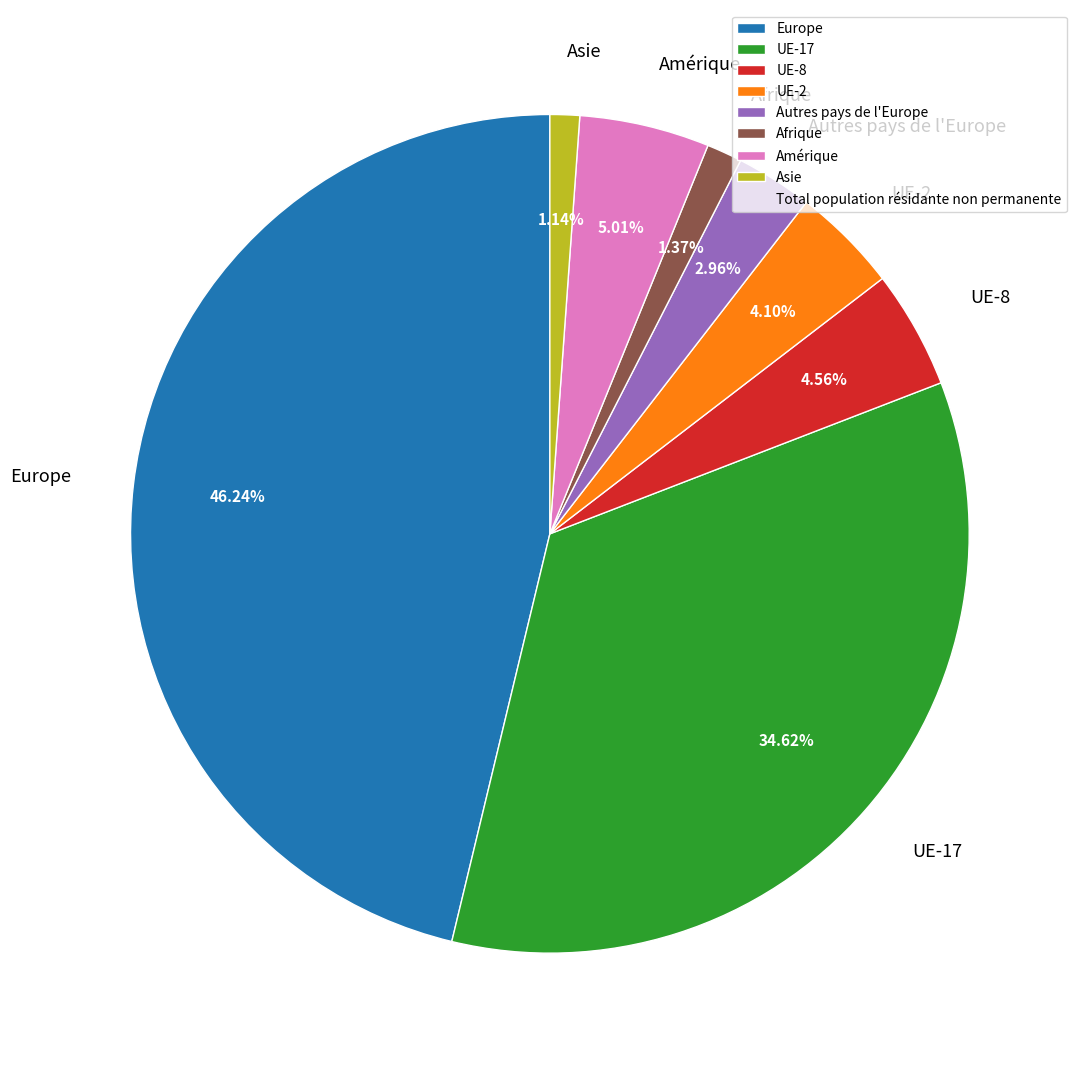

Is the sum of UE-8 and Amérique greater than half?

No